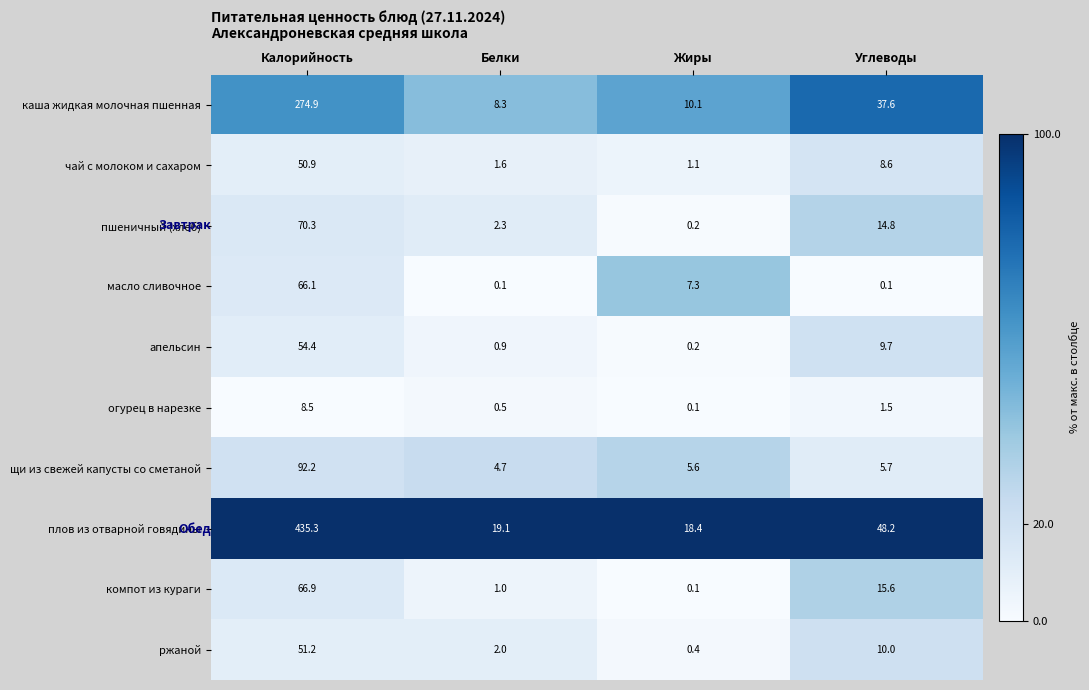

What is the sum of all каша жидкая молочная пшенная values?

330.9